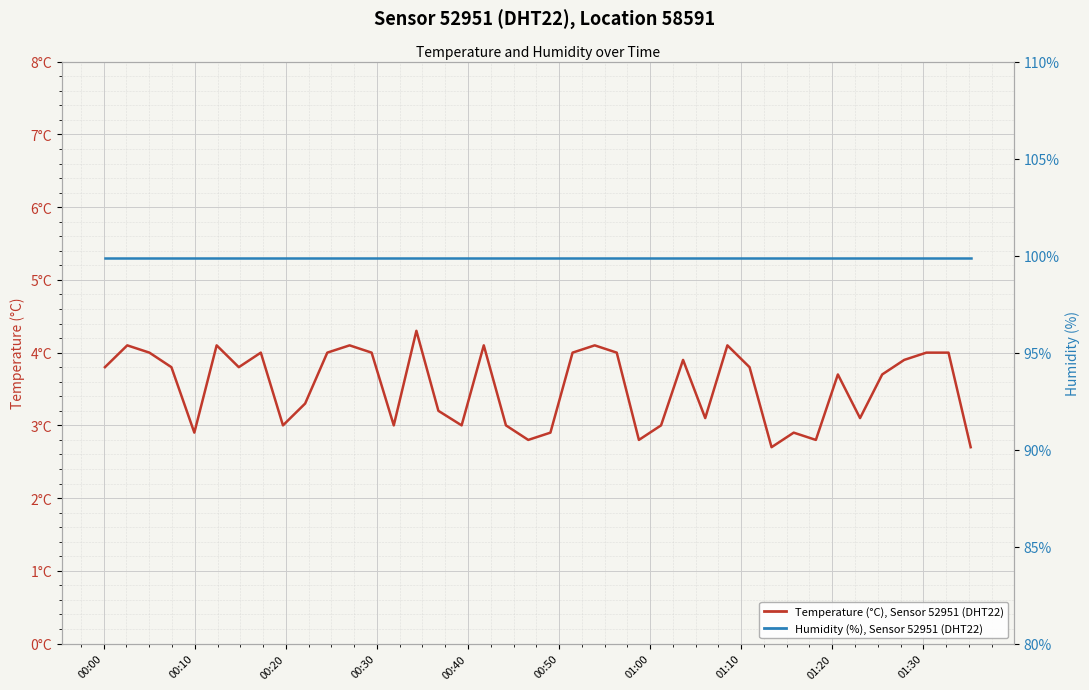

At how many categories does at least one series exceed 77?

40